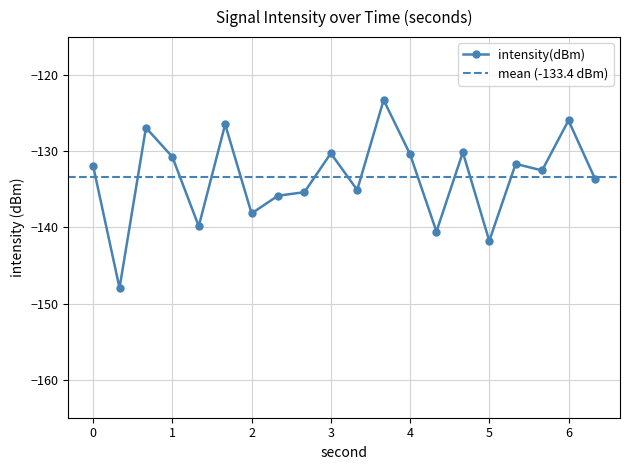

Is this an area chart (filled region under the line)?

No